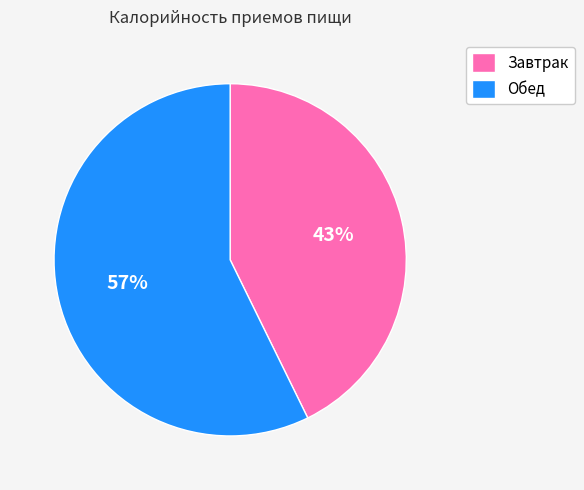

What is the smallest slice in the pie chart?

Завтрак